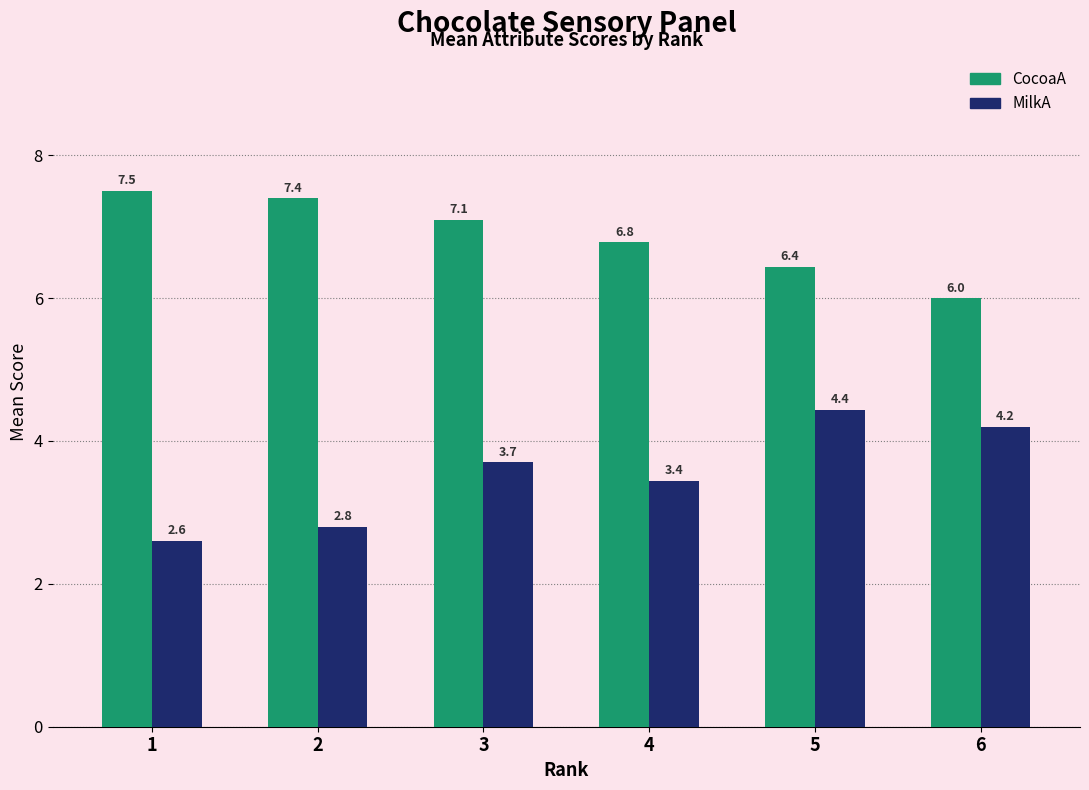

Reading left to right, extract all data points from this chart.

CocoaA: 1=7.5	2=7.4	3=7.1	4=6.8	5=6.4	6=6.0
MilkA: 1=2.6	2=2.8	3=3.7	4=3.4	5=4.4	6=4.2